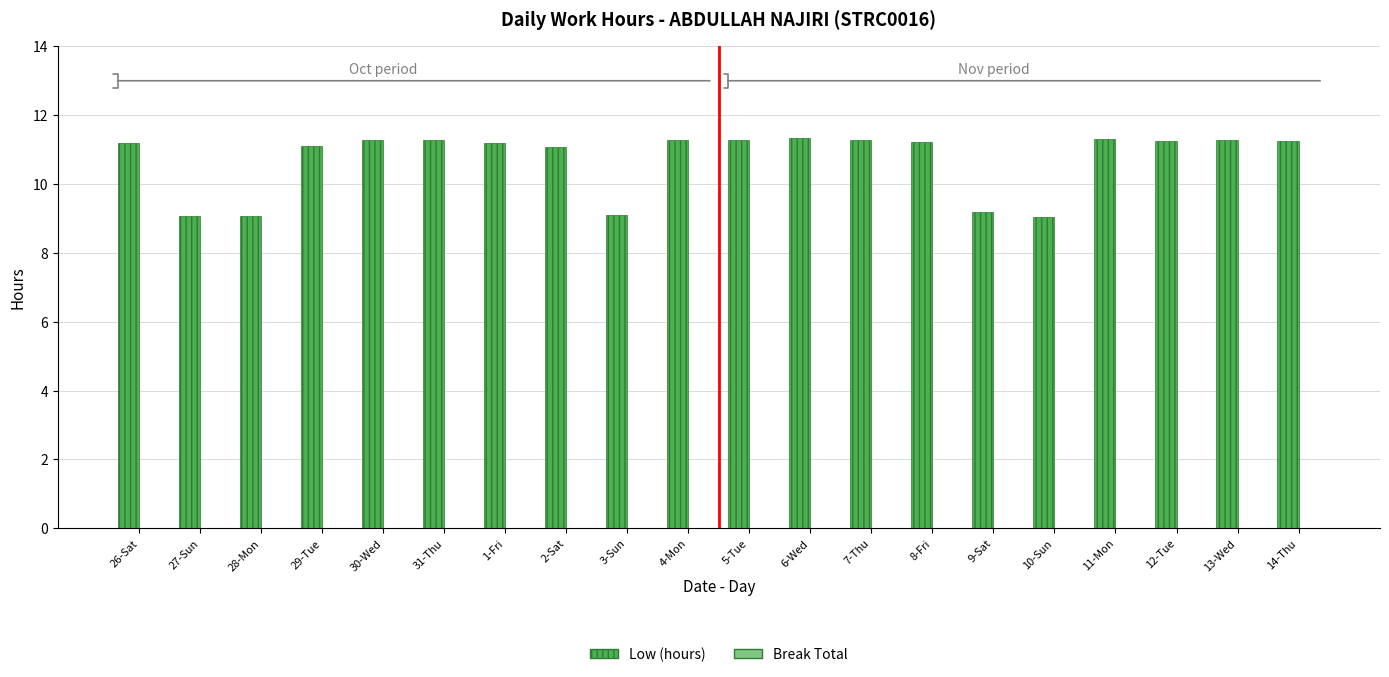

What is the sum of all values?

214.1